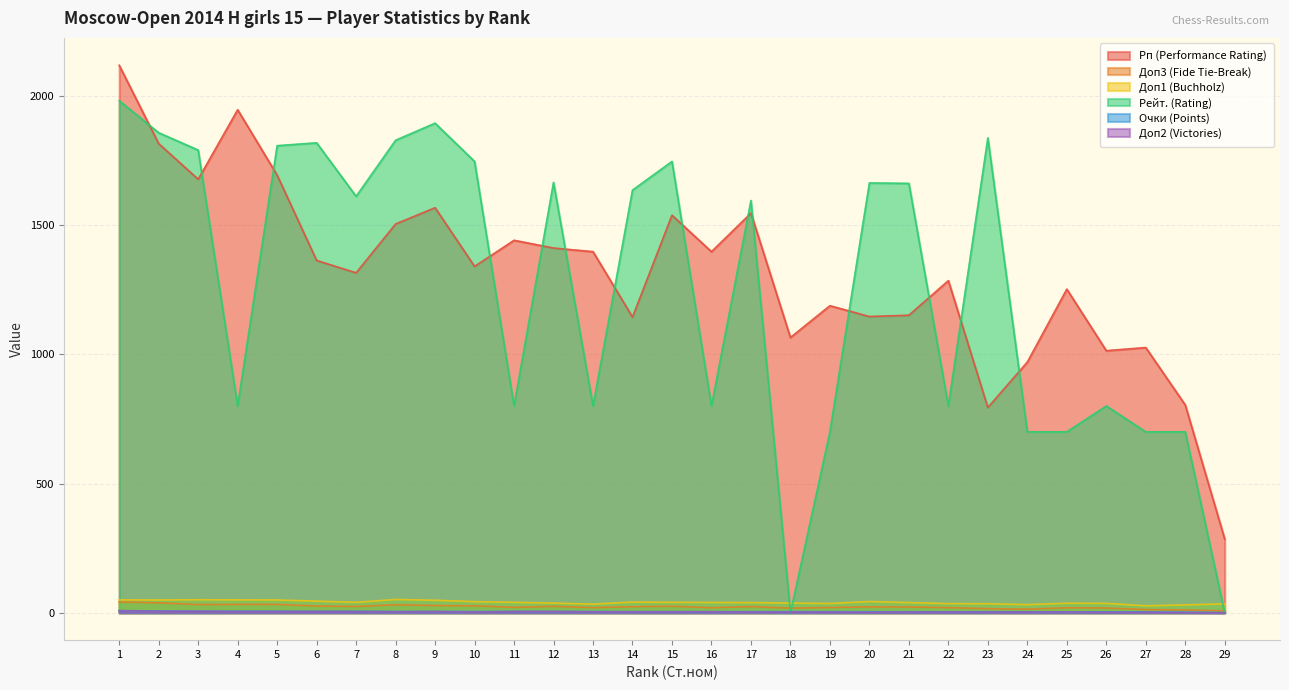

Which category has the highest value in the Очки (Points) series?

1